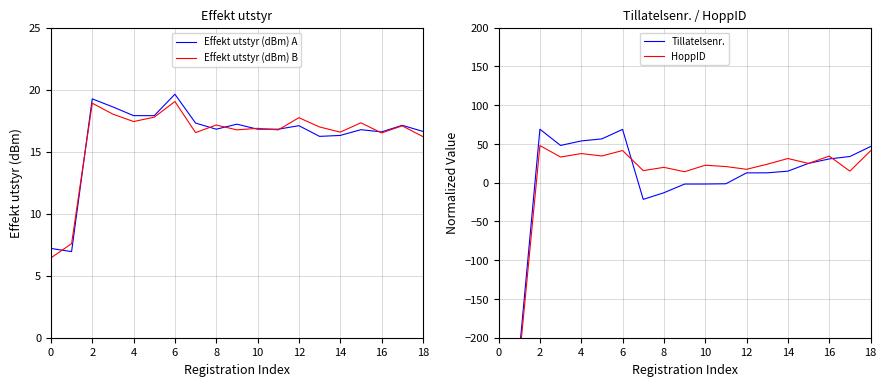

The value of Effekt utstyr (dBm) A at 10 is 16.8. True or false?

True